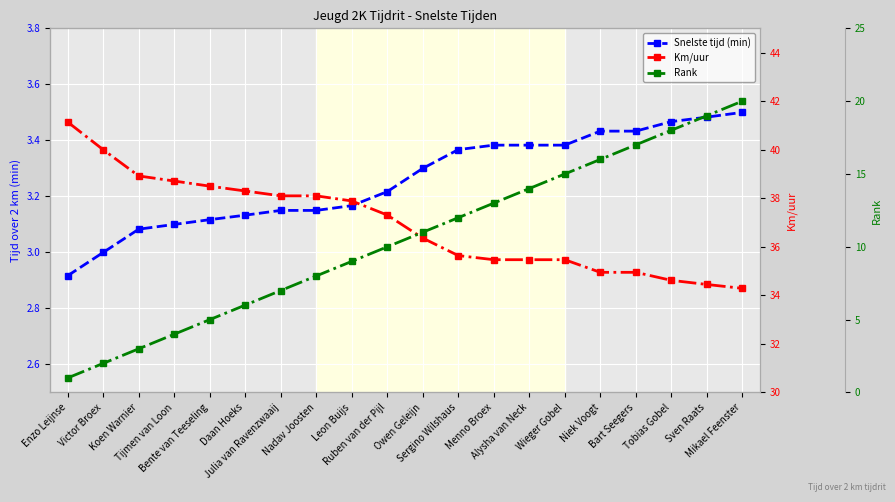

Reading right to left, list all the values displayed in this chart.

Snelste tijd (min): Mikael Feenster=3.5	Sven Raats=3.5	Tobias Gobel=3.5	Bart Seegers=3.4	Niek Voogt=3.4	Wieger Gobel=3.4	Alysha van Neck=3.4	Menno Broex=3.4	Sergino Wilshaus=3.4	Owen Geleijn=3.3	Ruben van der Pijl=3.2	Leon Buijs=3.2	Nadav Joosten=3.1	Julia van Ravenzwaaij=3.1	Daan Hoeks=3.1	Bente van Teeseling=3.1	Tijmen van Loon=3.1	Koen Warnier=3.1	Victor Broex=3.0	Enzo Leijnse=2.9
Km/uur: Mikael Feenster=34.3	Sven Raats=34.5	Tobias Gobel=34.6	Bart Seegers=35.0	Niek Voogt=35.0	Wieger Gobel=35.5	Alysha van Neck=35.5	Menno Broex=35.5	Sergino Wilshaus=35.6	Owen Geleijn=36.4	Ruben van der Pijl=37.3	Leon Buijs=37.9	Nadav Joosten=38.1	Julia van Ravenzwaaij=38.1	Daan Hoeks=38.3	Bente van Teeseling=38.5	Tijmen van Loon=38.7	Koen Warnier=38.9	Victor Broex=40.0	Enzo Leijnse=41.1
Rank: Mikael Feenster=20.0	Sven Raats=19.0	Tobias Gobel=18.0	Bart Seegers=17.0	Niek Voogt=16.0	Wieger Gobel=15.0	Alysha van Neck=14.0	Menno Broex=13.0	Sergino Wilshaus=12.0	Owen Geleijn=11.0	Ruben van der Pijl=10.0	Leon Buijs=9.0	Nadav Joosten=8.0	Julia van Ravenzwaaij=7.0	Daan Hoeks=6.0	Bente van Teeseling=5.0	Tijmen van Loon=4.0	Koen Warnier=3.0	Victor Broex=2.0	Enzo Leijnse=1.0